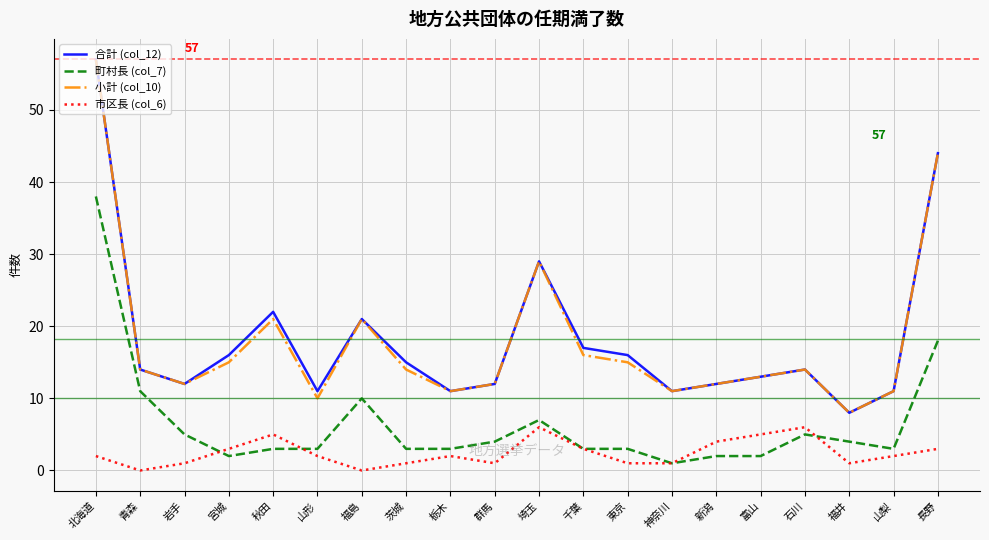

The value of 小計 (col_10) at 東京 is 15. True or false?

True